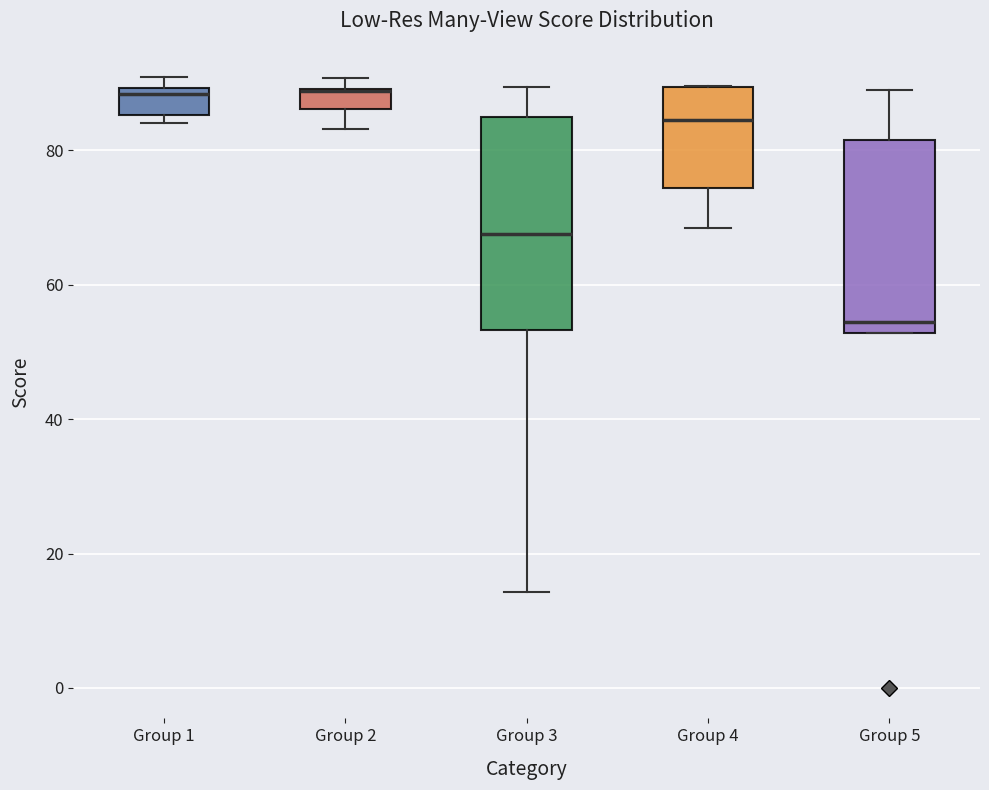

Where is the lower edge of the box for Group 5 on the y-axis? The values are not printed on the chart, so give them approximately, as read against the axis.

52